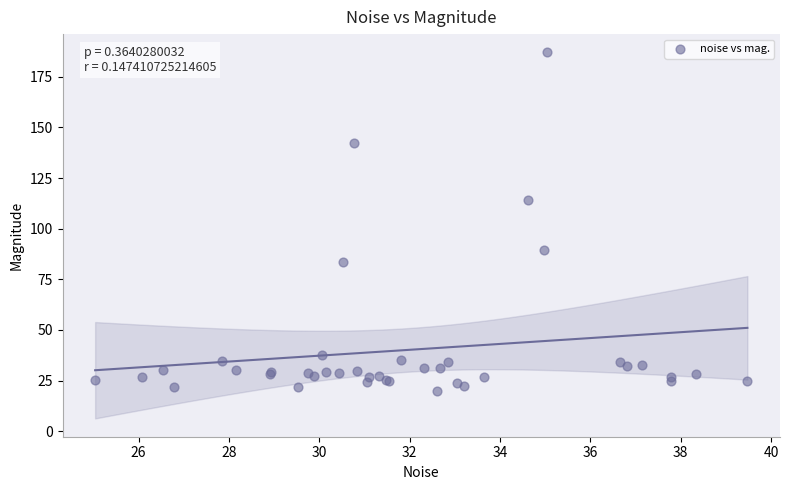

What Y value in the scatter plot is closest to 103?

114.2